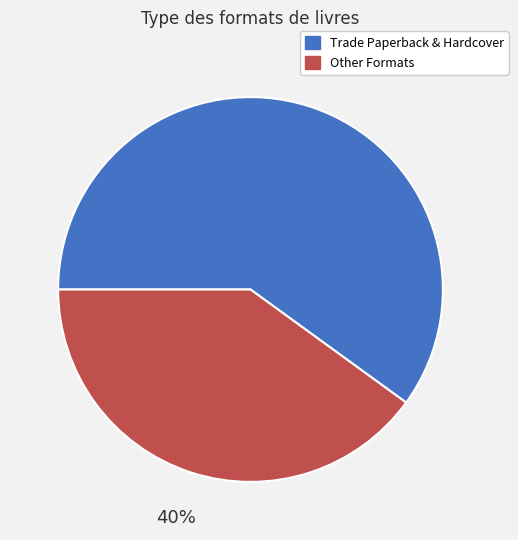

To the nearest percent, what is the difference between the largest and smallest slice percentages?

20%